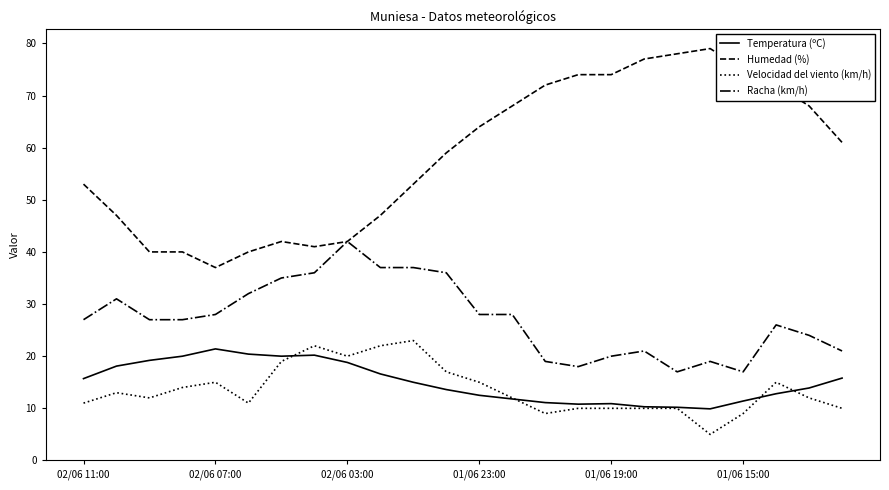

What is the minimum value shown in the chart?

5.0